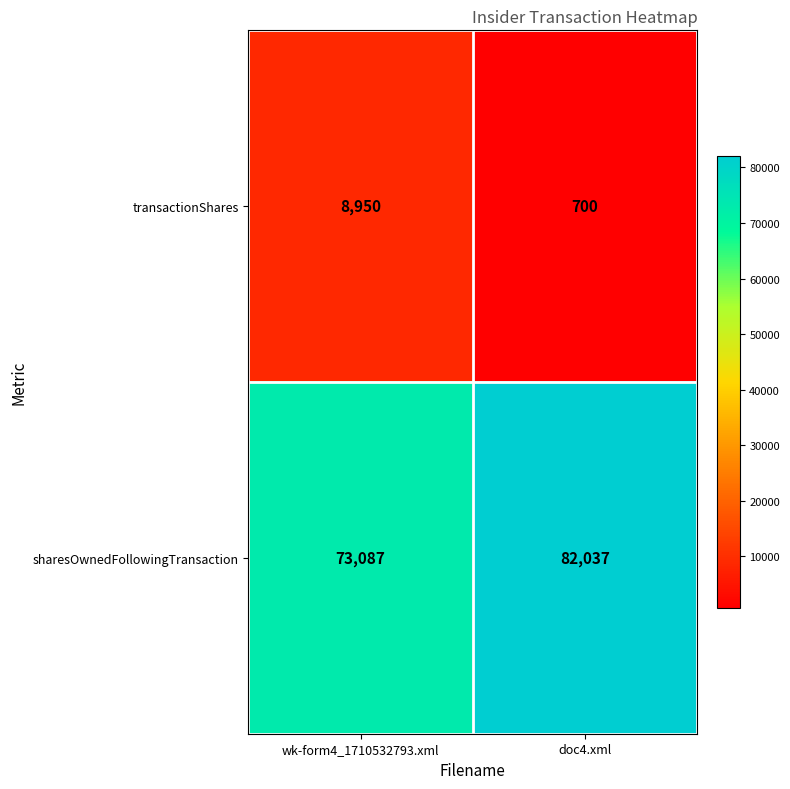

List the series in order of their overall mean, lowest first.

transactionShares, sharesOwnedFollowingTransaction